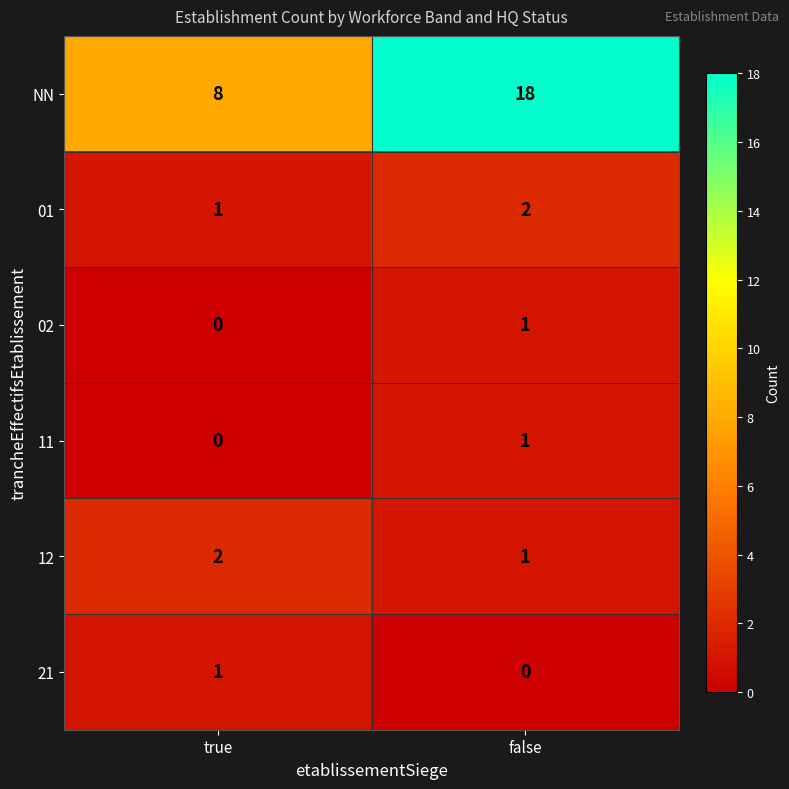

Count the number of categories in the chart.

2